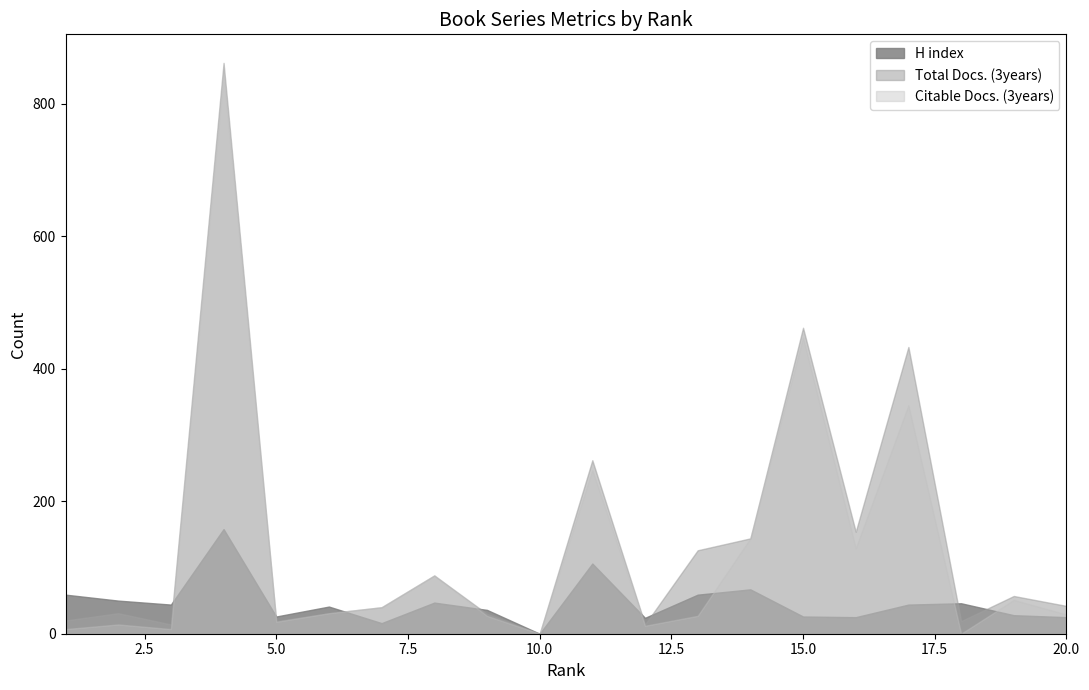

Reading left to right, list all the values displayed in this chart.

H index: 1=59	2=50	3=44	4=158	5=26	6=41	7=16	8=47	9=36	10=0	11=106	12=24	13=59	14=67	15=26	16=25	17=44	18=46	19=28	20=25
Total Docs. (3years): 1=20	2=31	3=14	4=862	5=19	6=31	7=40	8=88	9=30	10=0	11=262	12=14	13=126	14=144	15=462	16=154	17=433	18=19	19=57	20=42
Citable Docs. (3years): 1=7	2=14	3=7	4=845	5=18	6=31	7=40	8=88	9=27	10=0	11=247	12=12	13=27	14=144	15=447	16=129	17=345	18=0	19=51	20=29